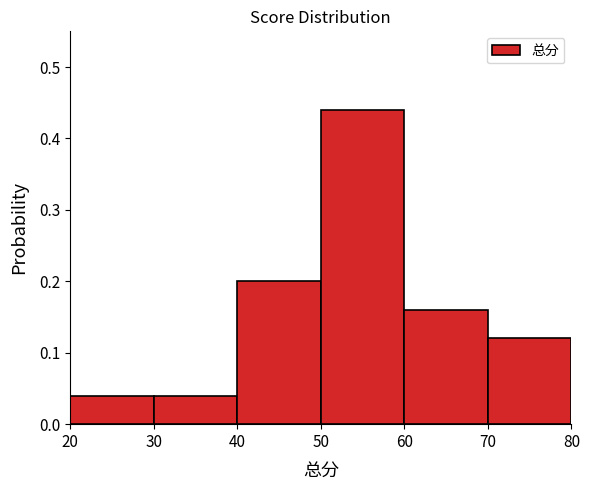

Which range on the x-axis has the tallest bar?

50 to 60